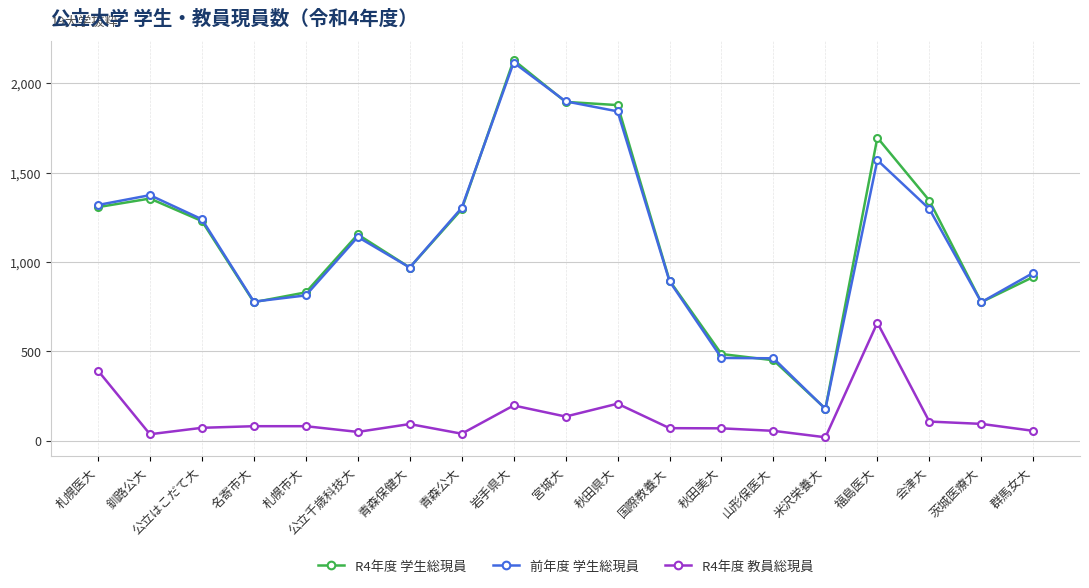

True or false: 前年度 学生総現員 and R4年度 教員総現員 intersect in this chart.

False